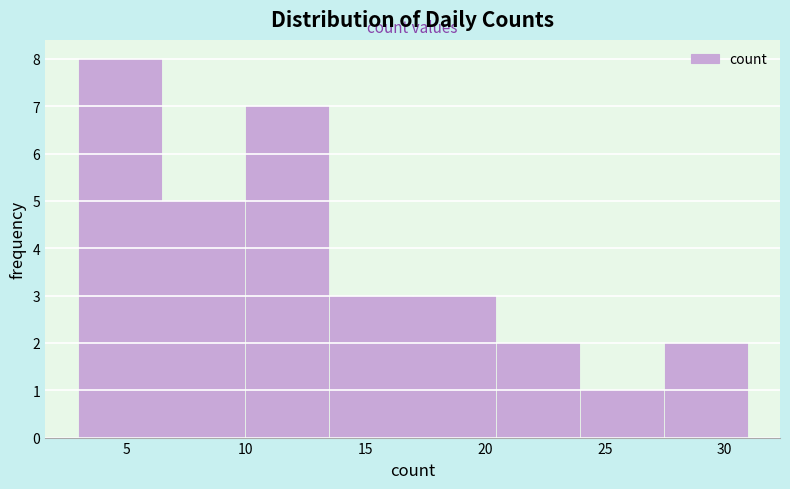

Reading left to right, transcribe this chart: for each bar, give the range it covers on the x-axis and its height. The values are not printed on the chart, so give them approximately, as read against the axis.

3.0 to 6.5: 8
6.5 to 10.0: 5
10.0 to 13.5: 7
13.5 to 17.0: 3
17.0 to 20.5: 3
20.5 to 24.0: 2
24.0 to 27.5: 1
27.5 to 31.0: 2